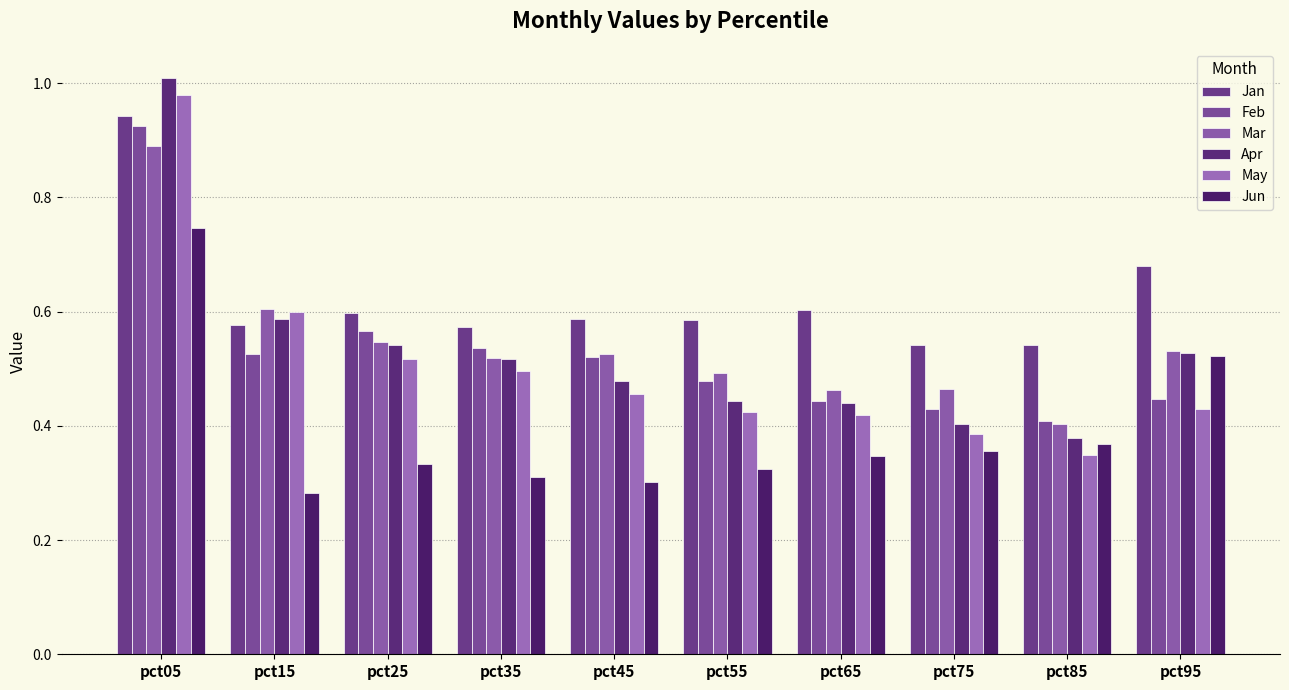

What is the difference between the maximum and minimum values in the Jan series?

0.4